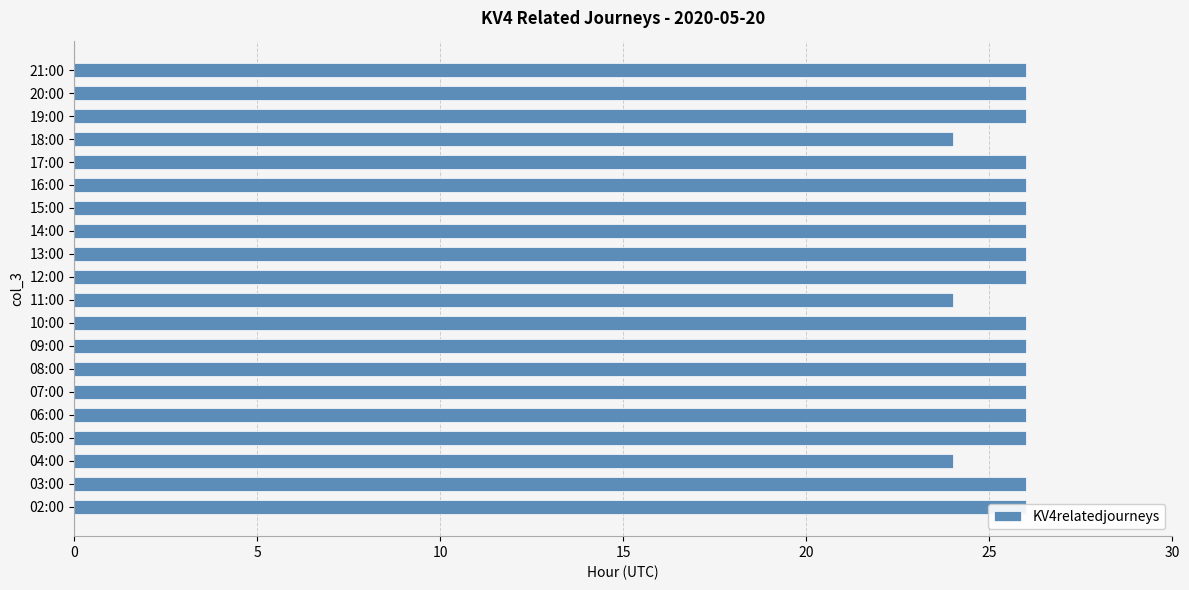

What is the value of the 2nd bar from the left?

26